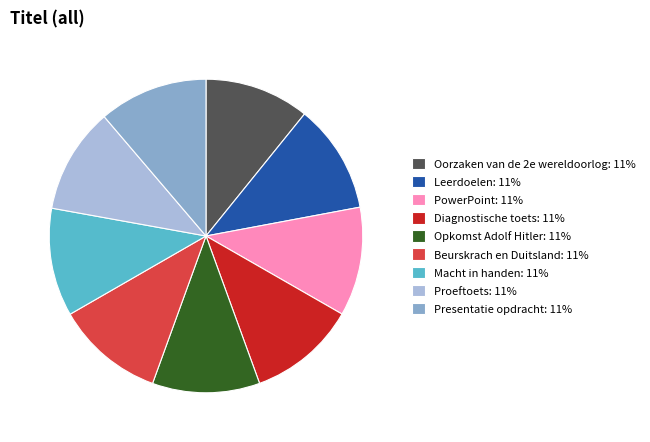

Is Presentatie opdracht the majority of the pie?

No